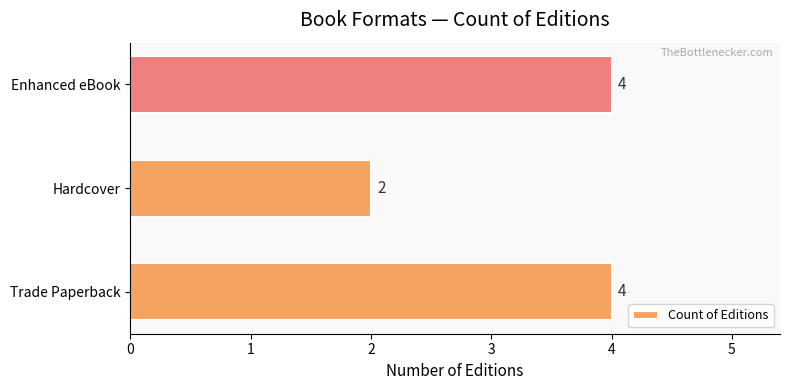

The value at Enhanced eBook is 5. True or false?

False